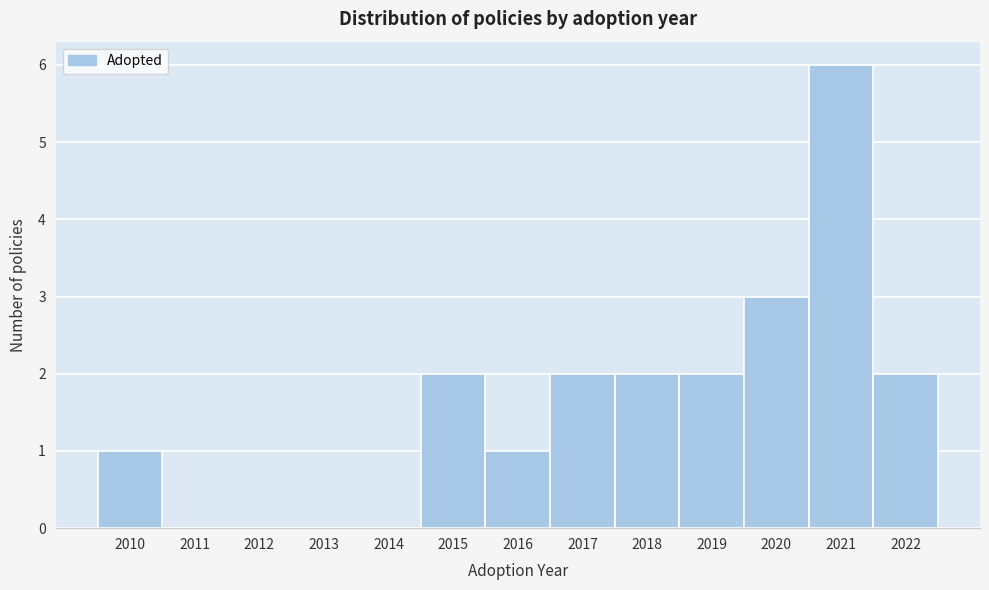

How tall is the bar that spans 2019.5 to 2020.5 on the x-axis? The values are not printed on the chart, so give them approximately, as read against the axis.

3